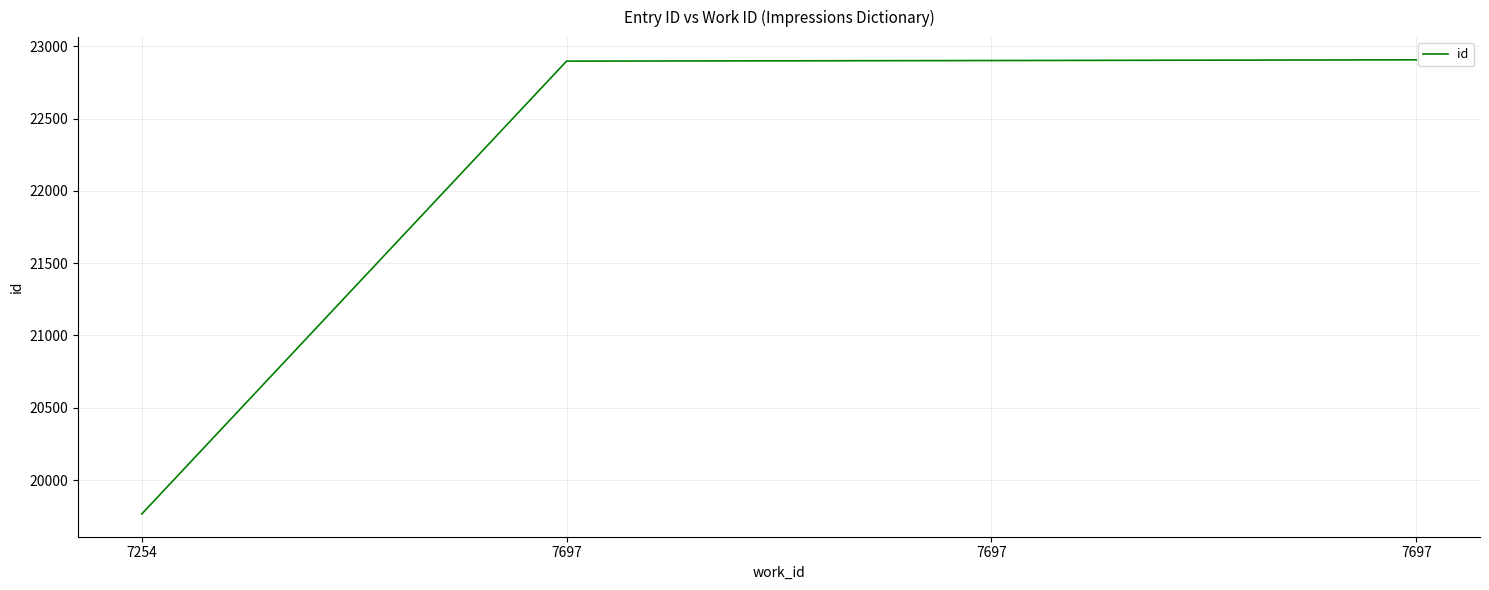

What is the change in value from 7697 to 7697?

+9